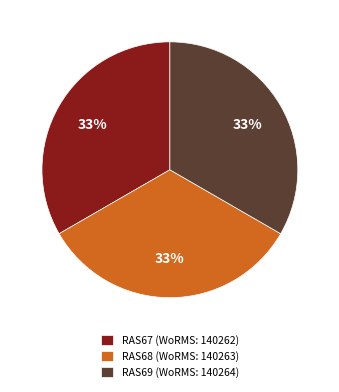

True or false: RAS67 accounts for 33% of the total.

True